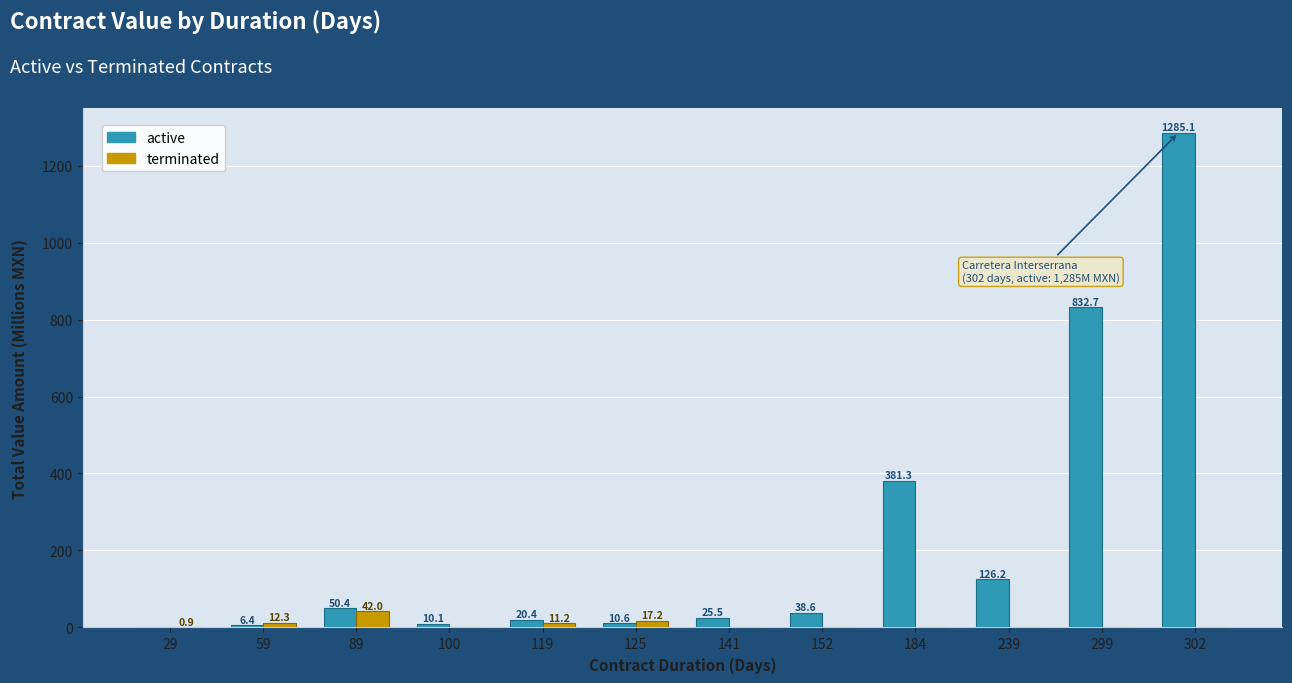

Which series has the largest total across all categories?

active